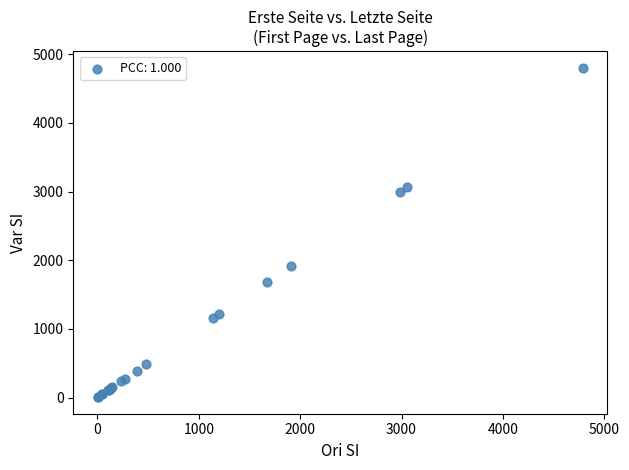

What Y value in the scatter plot is closest to 2404?

1920